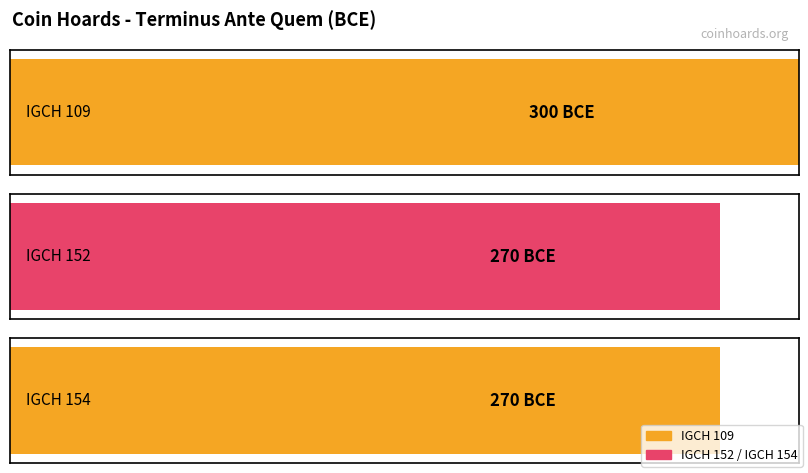

Is it true that the value at IGCH 109 is -494?

False